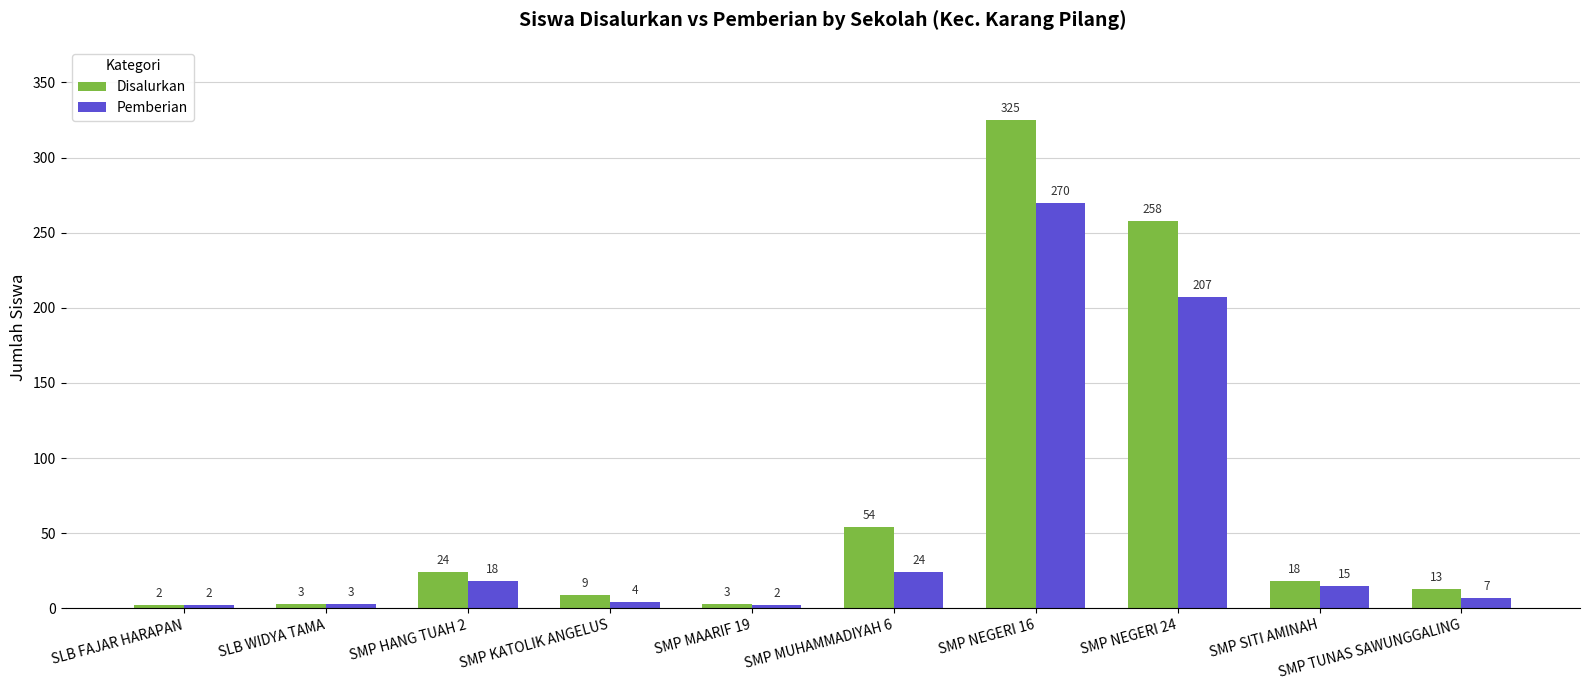

Rank the series by their average value, from lowest to highest.

Pemberian, Disalurkan